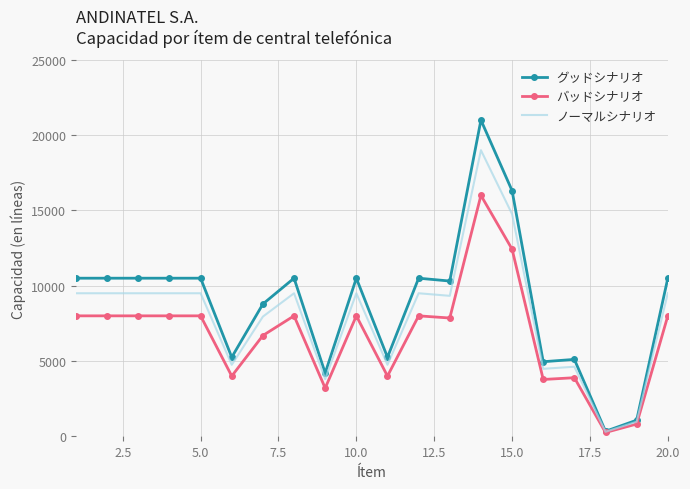

What is the highest value of the バッドシナリオ series?

16000.0